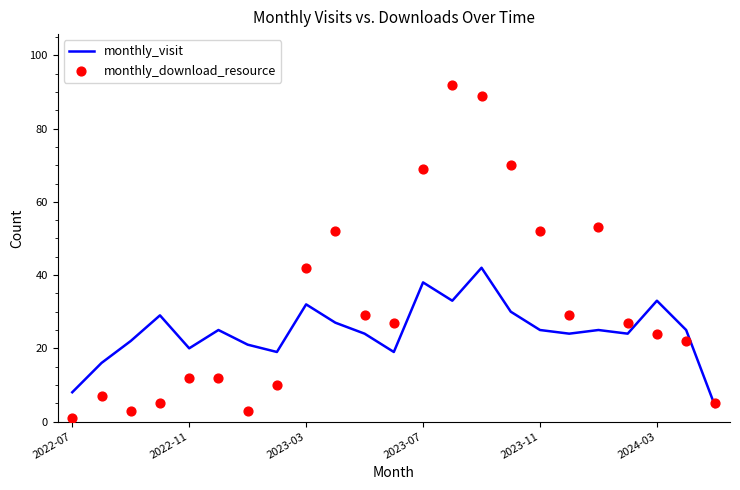

Which series contains the lowest Y value?

monthly_download_resource